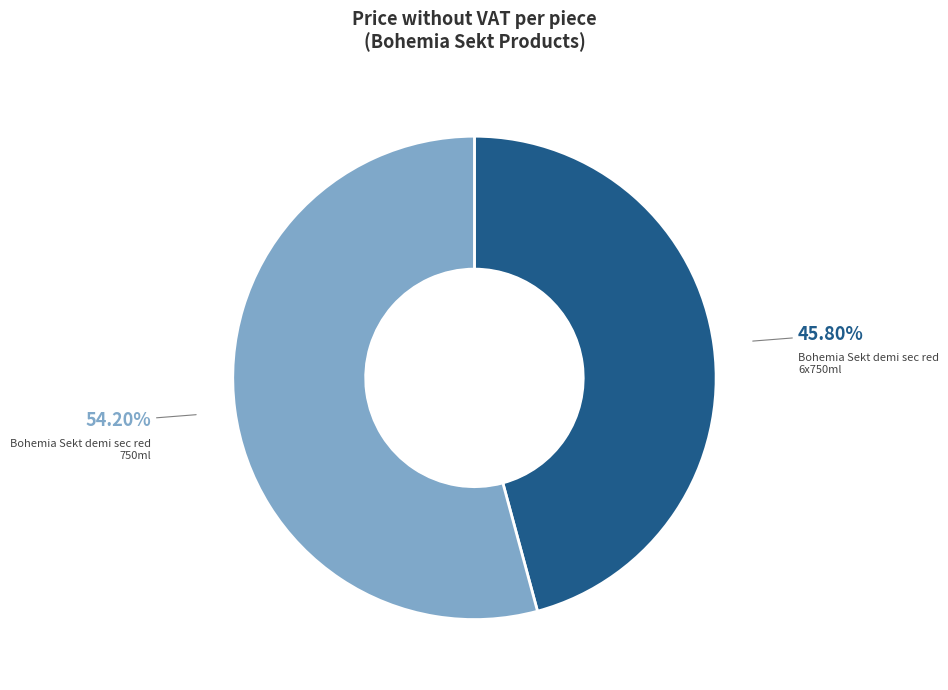

How many segments does this pie chart have?

2